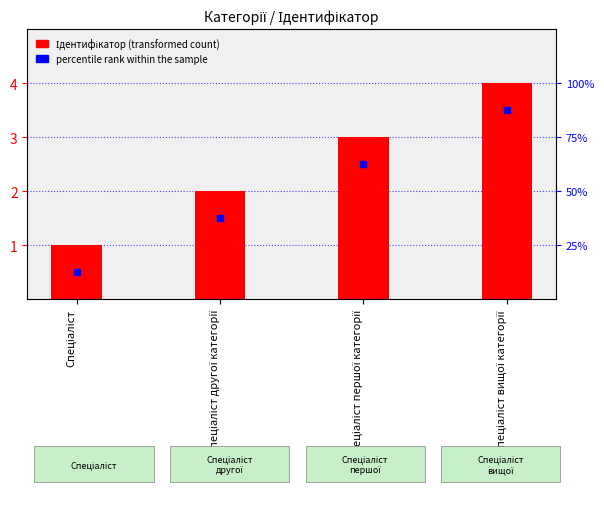

Where does the data first go above 3?

Спеціаліст вищої категорії